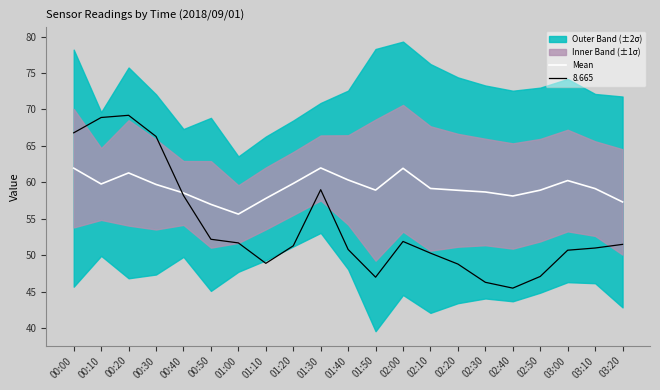

Rank the categories by value from lowest to highest.

01:00, 00:50, 03:20, 01:10, 02:40, 00:40, 02:30, 02:20, 02:50, 01:50, 03:10, 02:10, 00:30, 00:10, 01:20, 03:00, 01:40, 00:20, 02:00, 00:00, 01:30